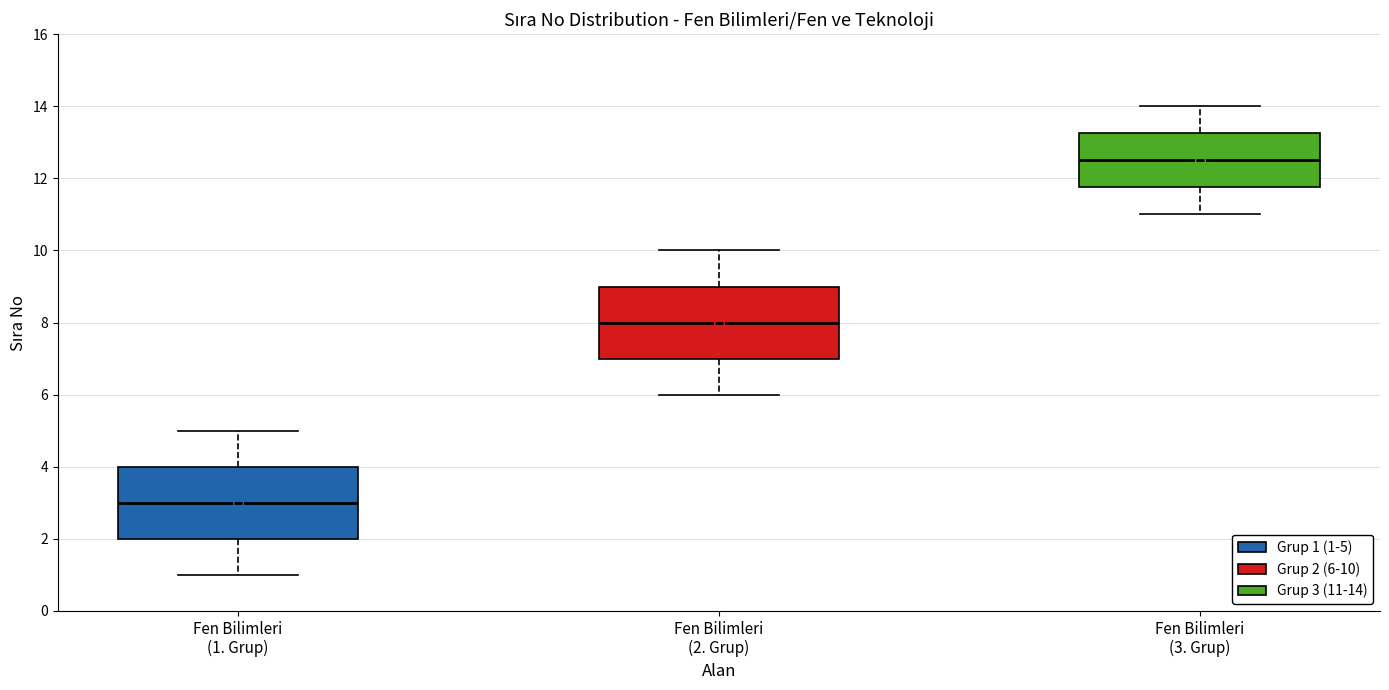

Which box's median line is the highest?

Fen Bilimleri (3. Grup)